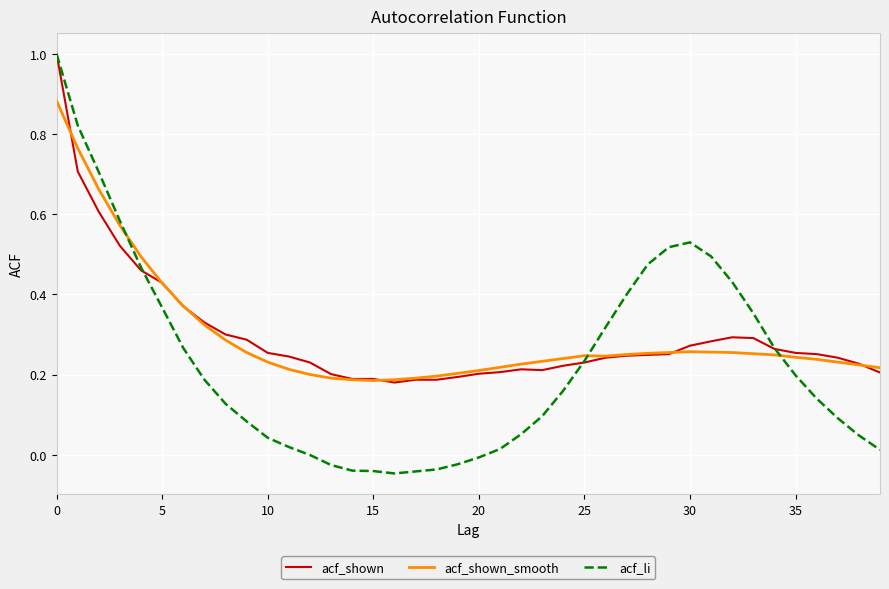

What is the maximum value shown in the chart?

1.0